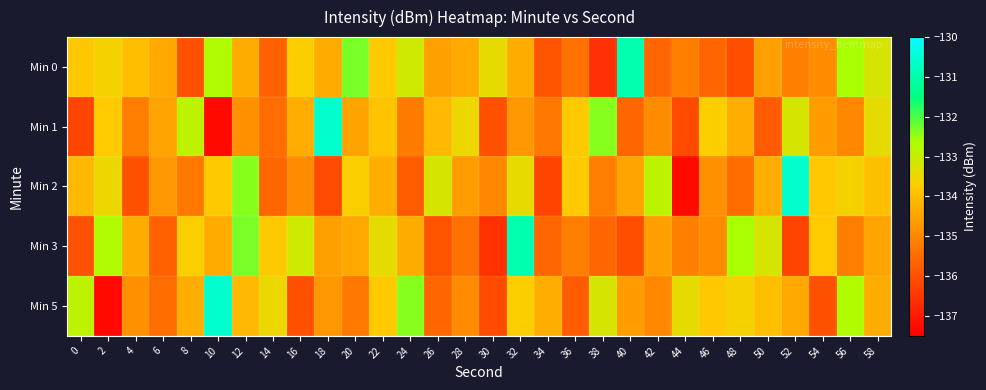

Which series has the largest range (max minus min)?

Min 1